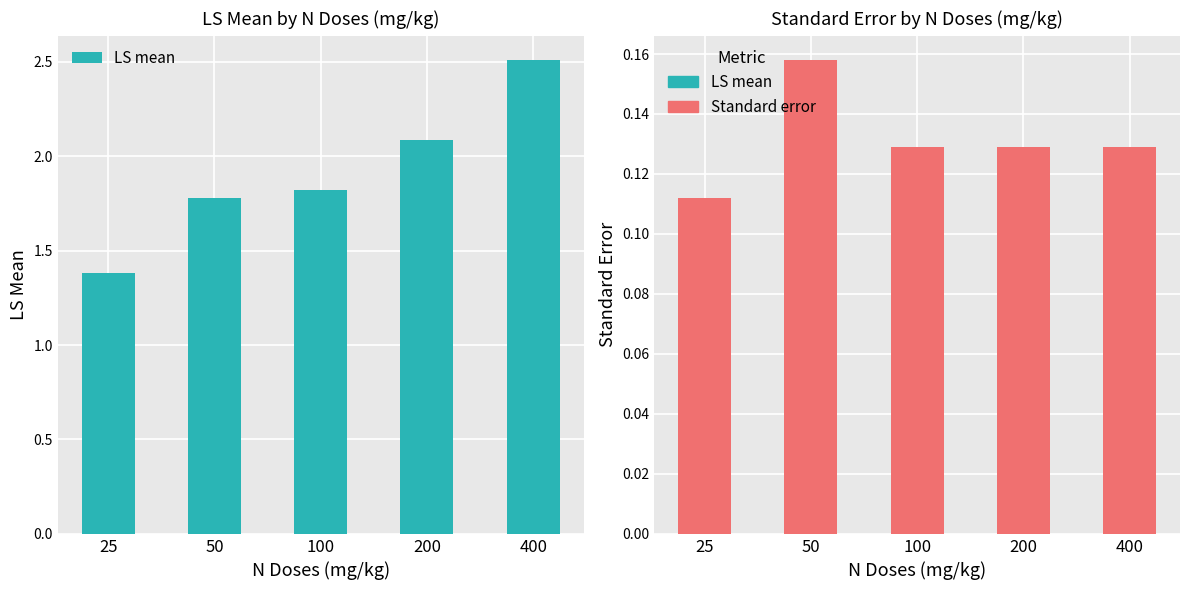

The Standard error series shows 0.2 at 100. True or false?

False